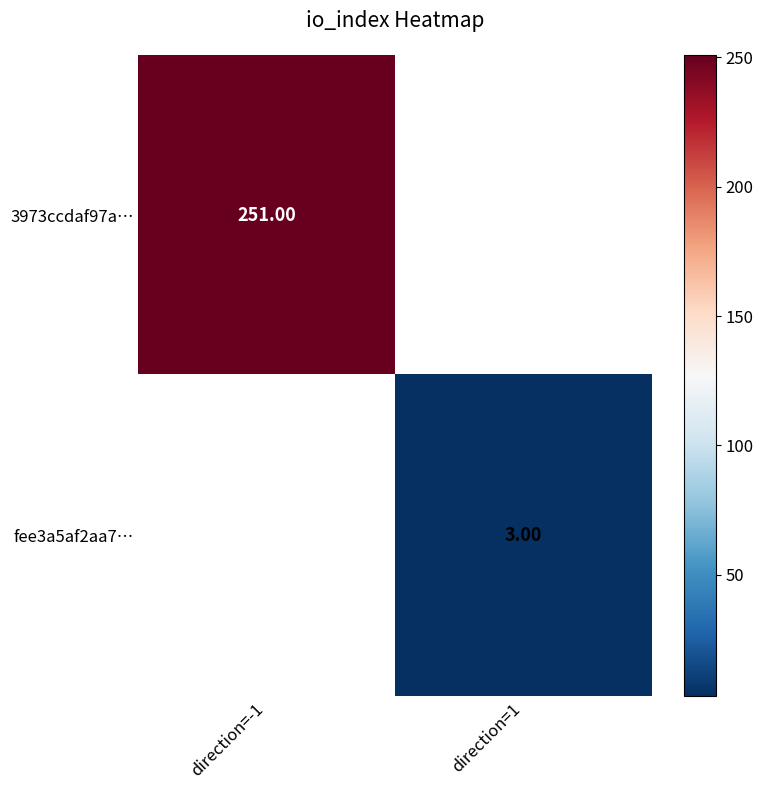

Which has a higher value, direction=1 or direction=-1?

direction=-1